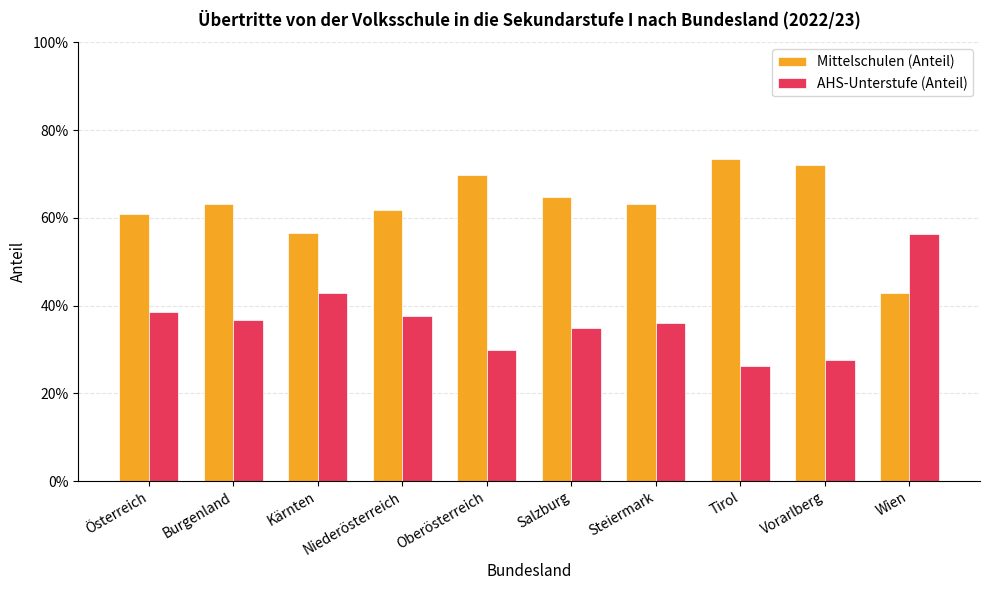

Does the chart contain stacked bars?

No